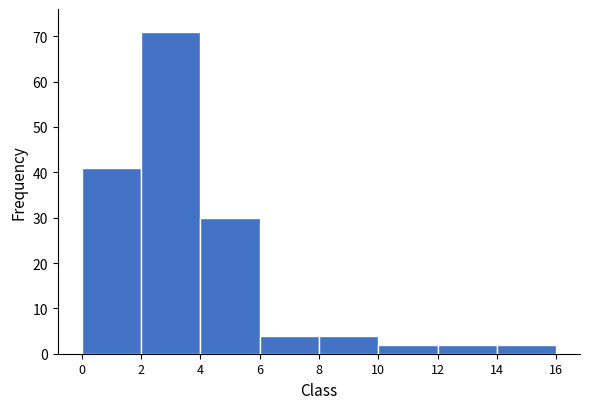

Over which range of the x-axis is the bar tallest?

2 to 4